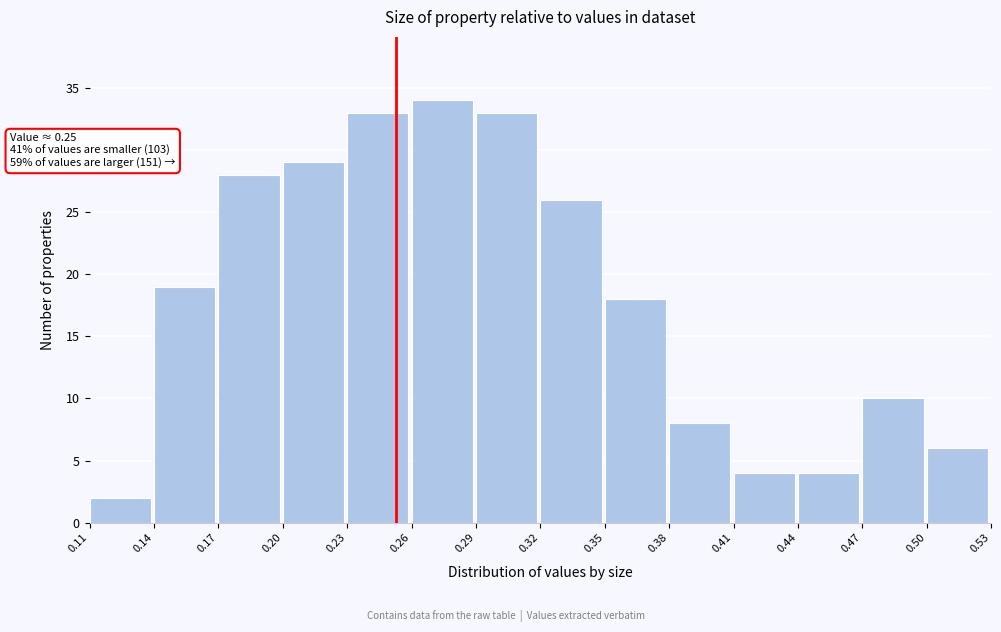

Which range on the x-axis has the tallest bar?

0.26 to 0.29